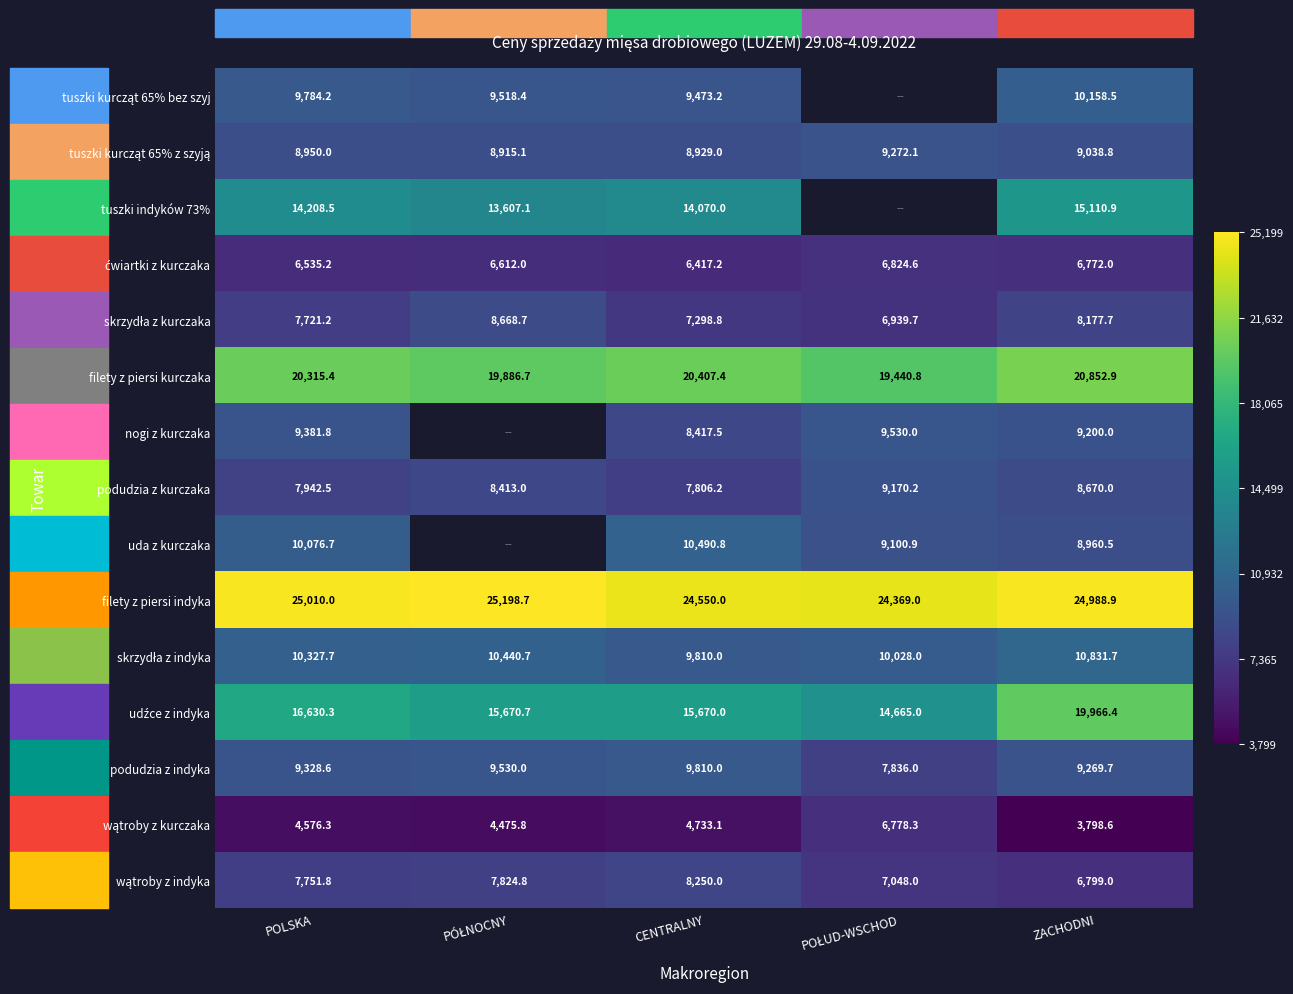

What is the sum of all podudzia z indyka values?

45774.3